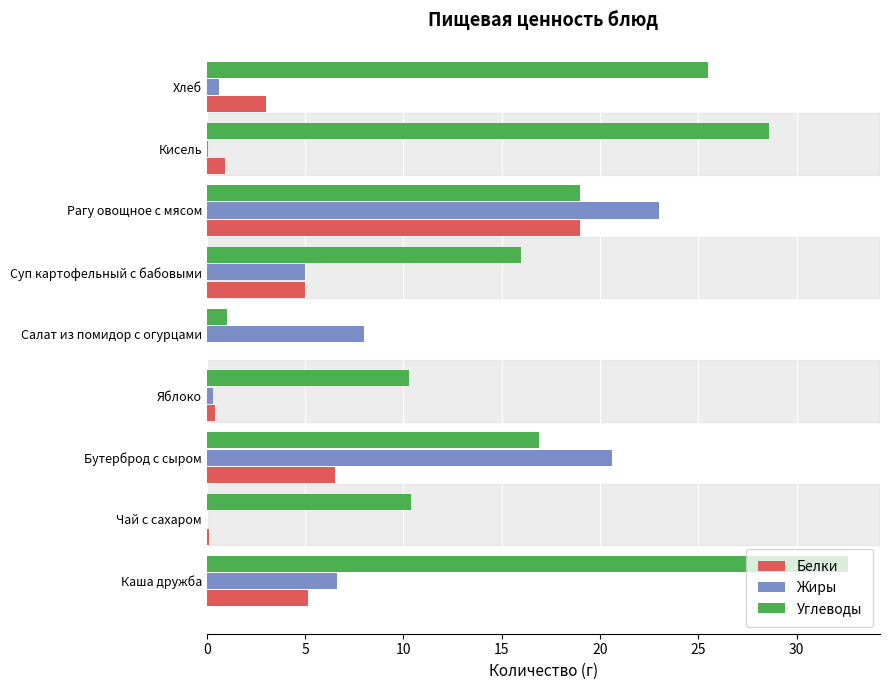

What are all the series names shown in the legend?

Белки, Жиры, Углеводы